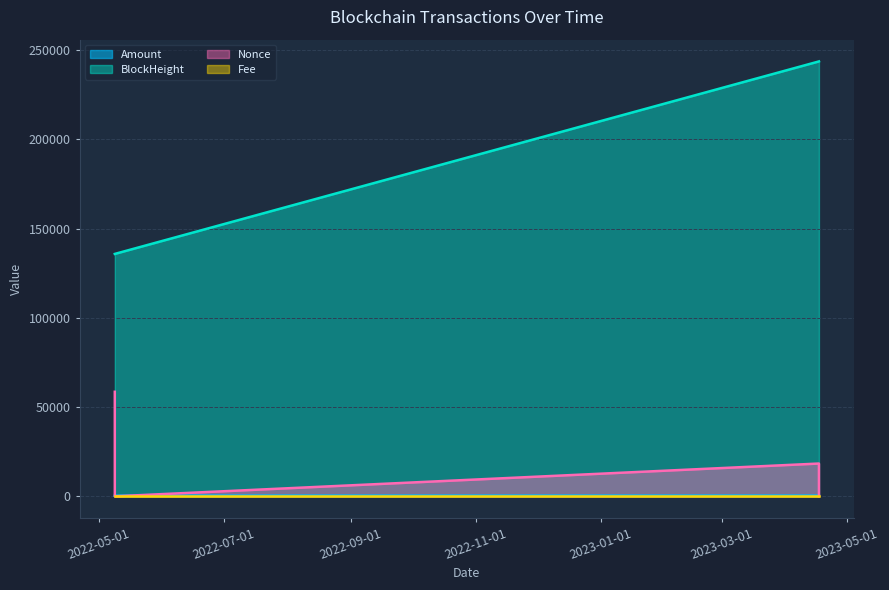

How many interior local peaks does the Nonce series have?

1